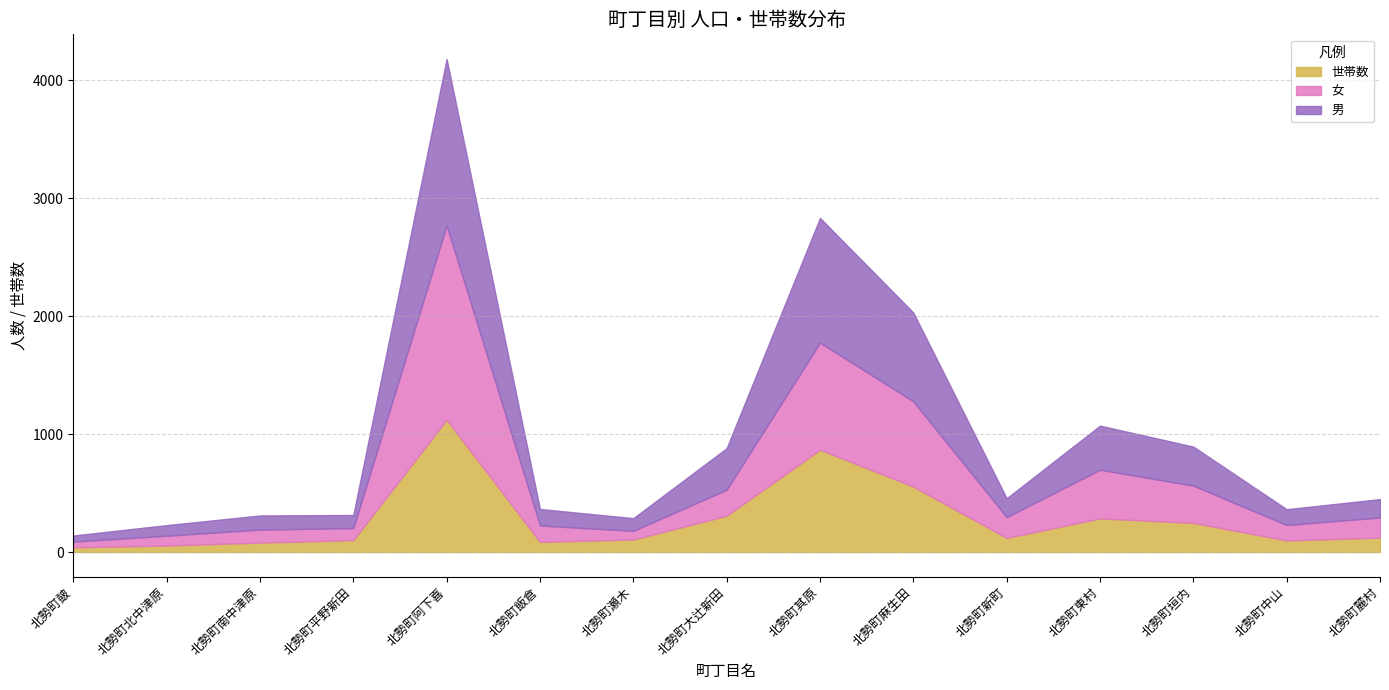

What is the value of the 男 point at the 7th from the left?

108